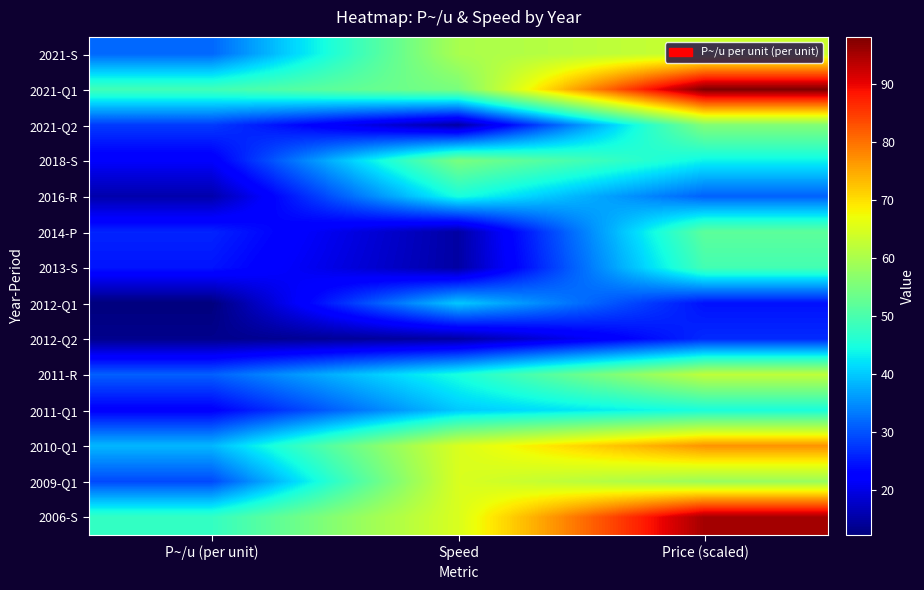

What is the total value across all series at P~/u (per unit)?

391.4